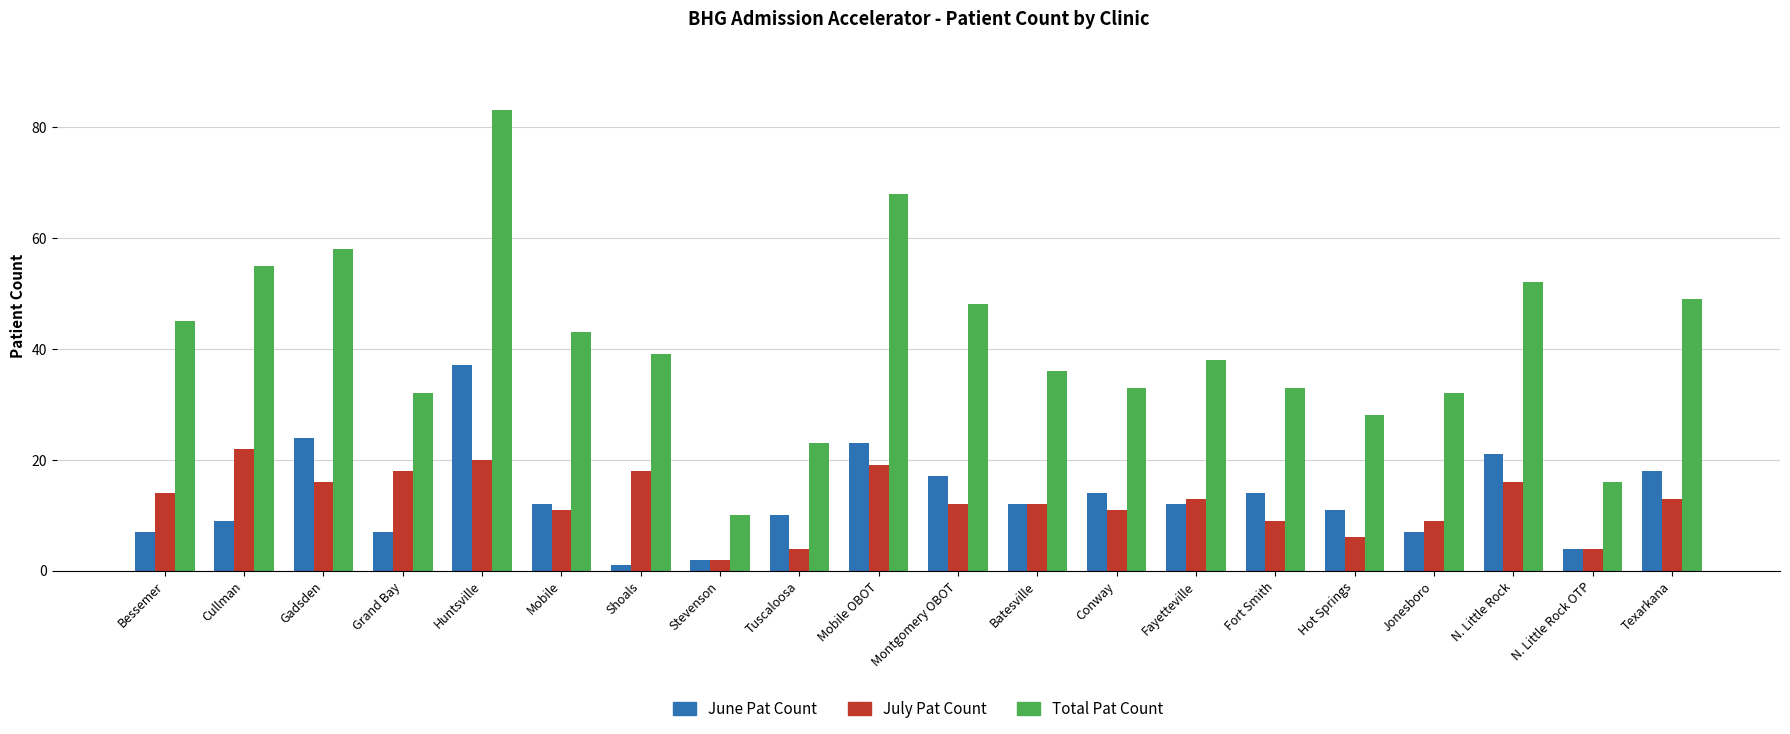

What are all the series names shown in the legend?

June Pat Count, July Pat Count, Total Pat Count